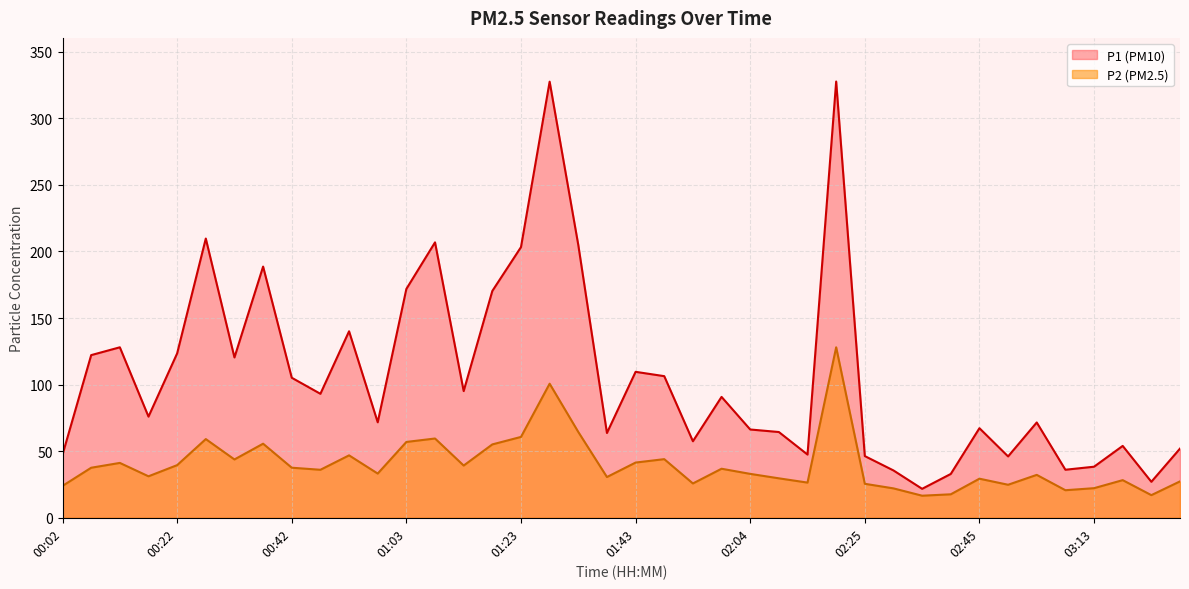

What is the total value across all series at 00:07?

159.7